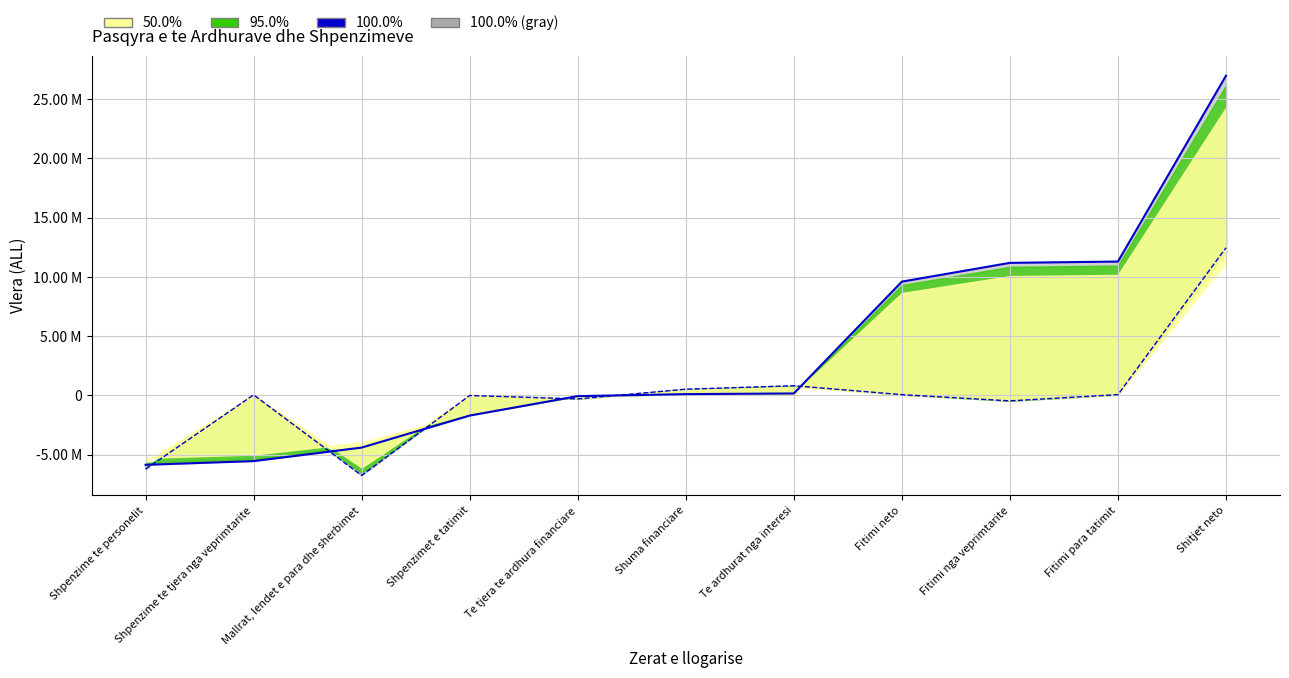

The Periudha Para ardhese series shows -9544274 at Shpenzime te personelit. True or false?

False